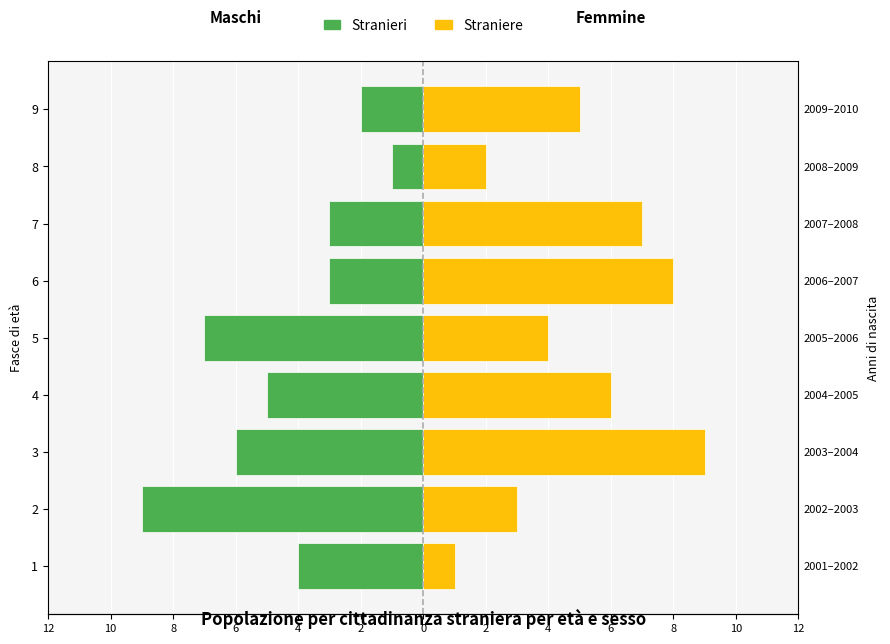

What is the average value of the Straniere series?

5